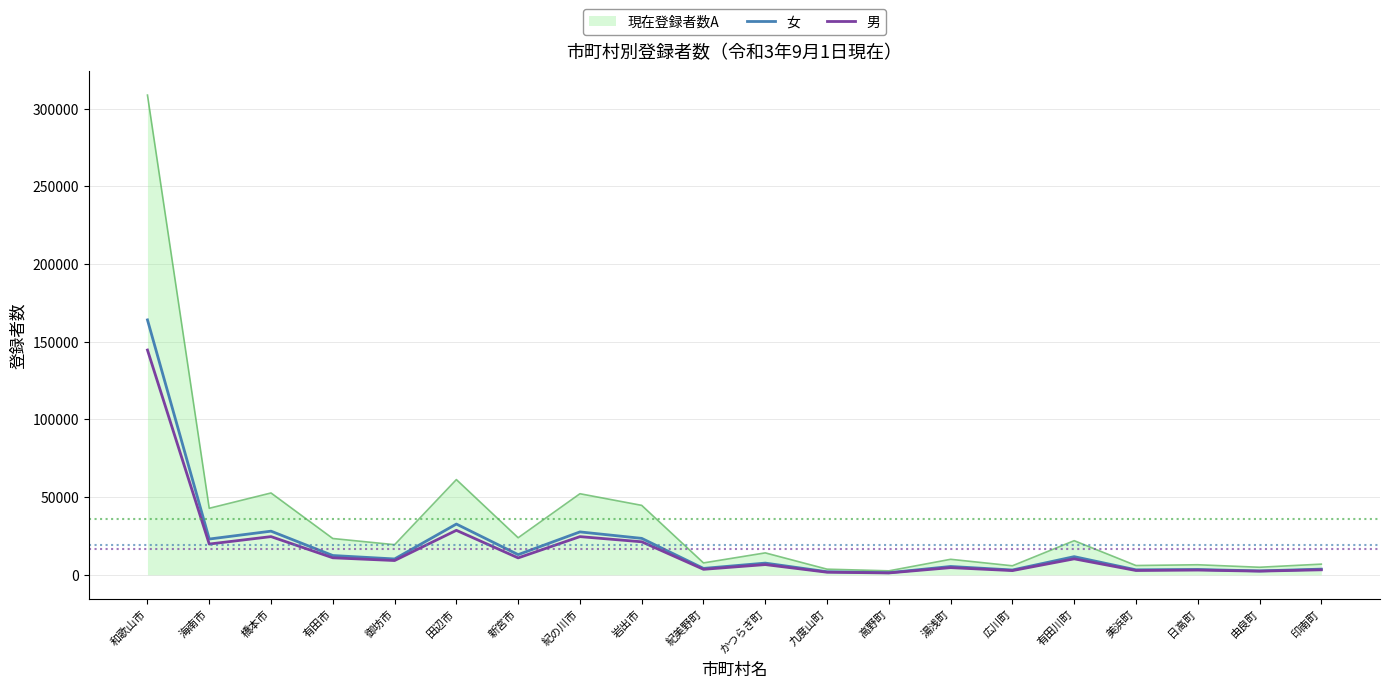

What is the difference between the maximum and minimum values in the 男 series?

143442